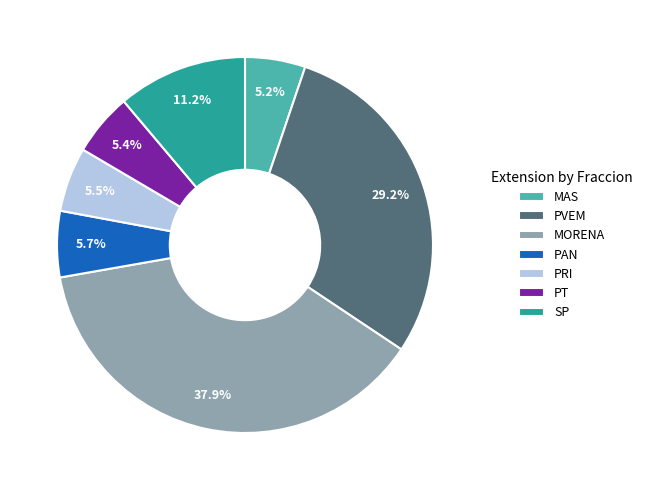

Is it true that MORENA is 23% of the pie?

False